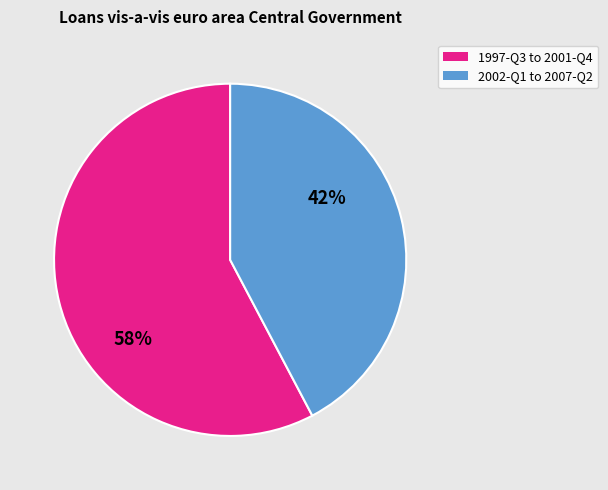

Does any single category account for the majority?

Yes